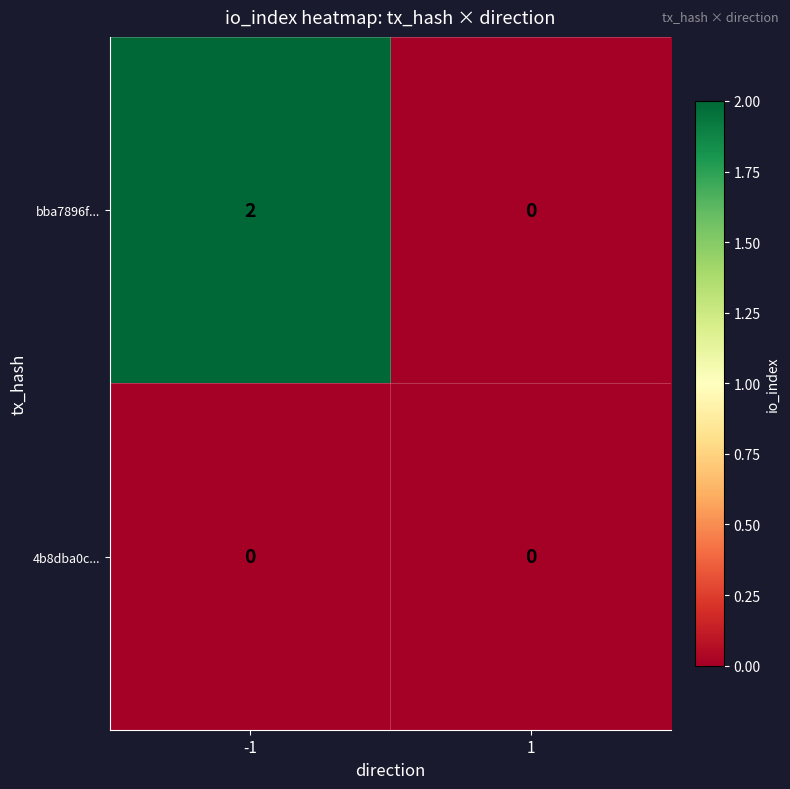

Rank the series by their maximum value, from highest to lowest.

bba7896f..., 4b8dba0c...